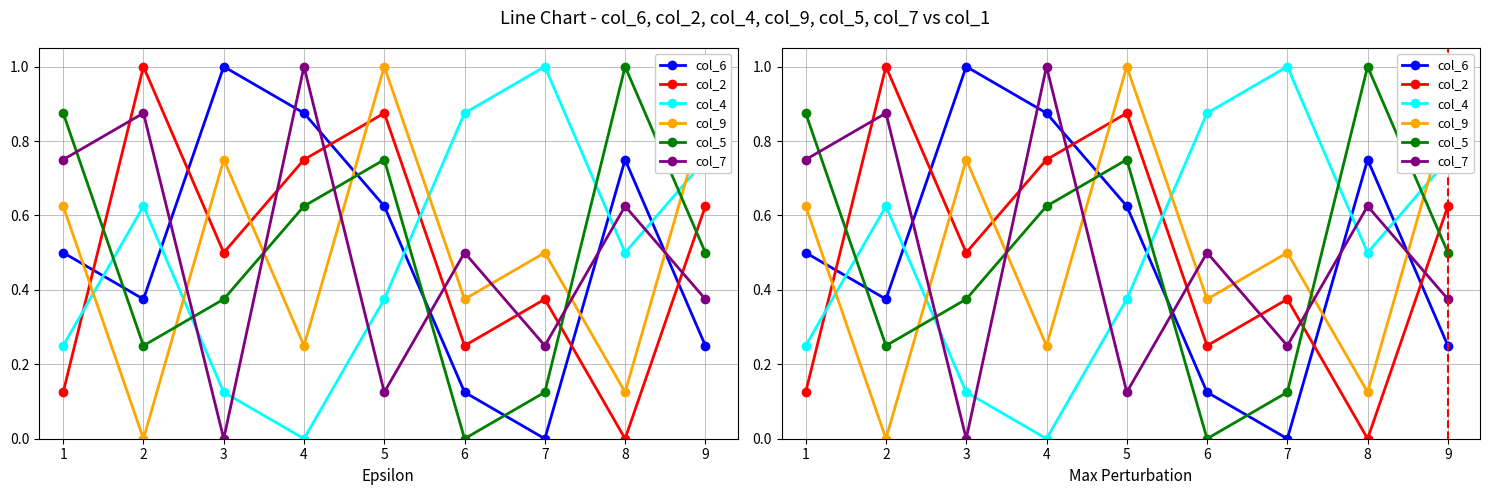

List the labels in order of col_6 value, largest first.

3, 4, 8, 5, 1, 2, 9, 6, 7